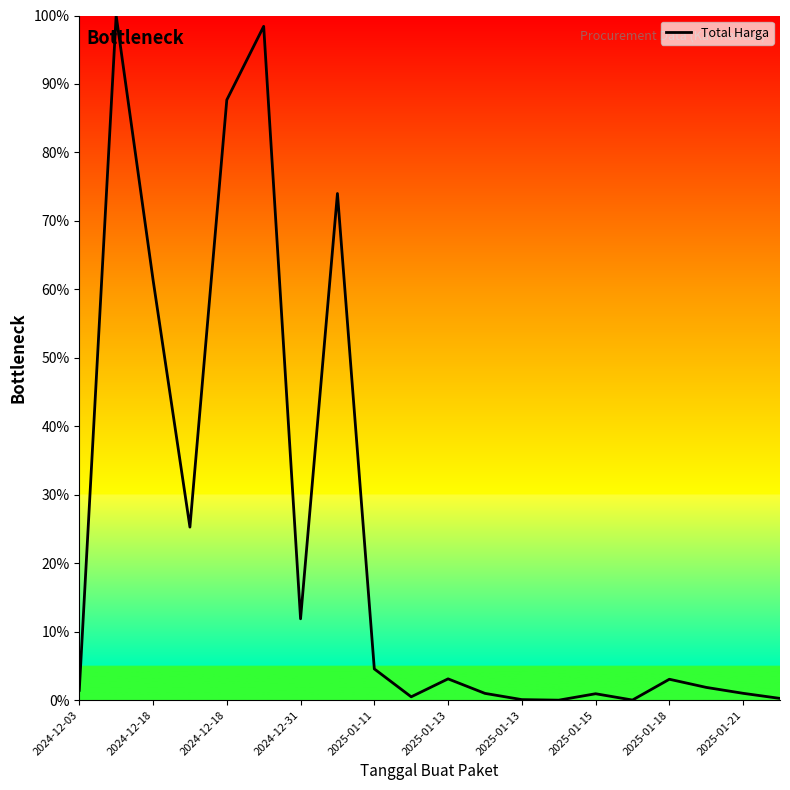

How many distinct data groups are displayed?

1